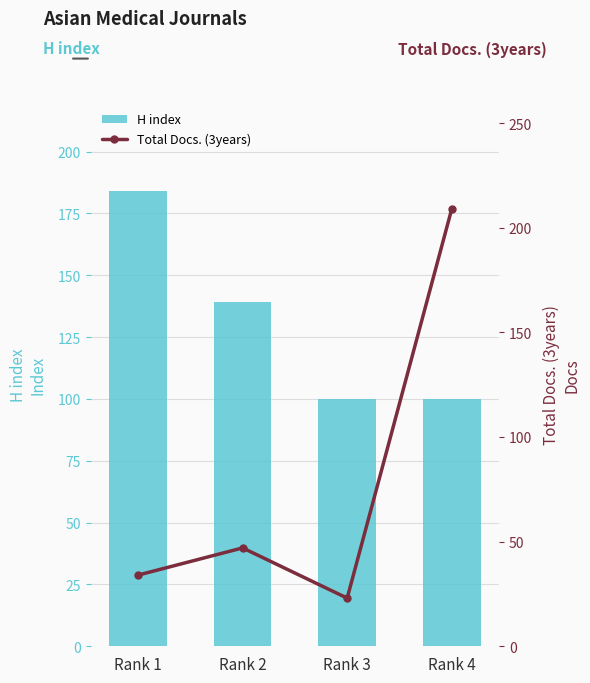

What are all the series names shown in the legend?

H index, Total Docs. (3years)